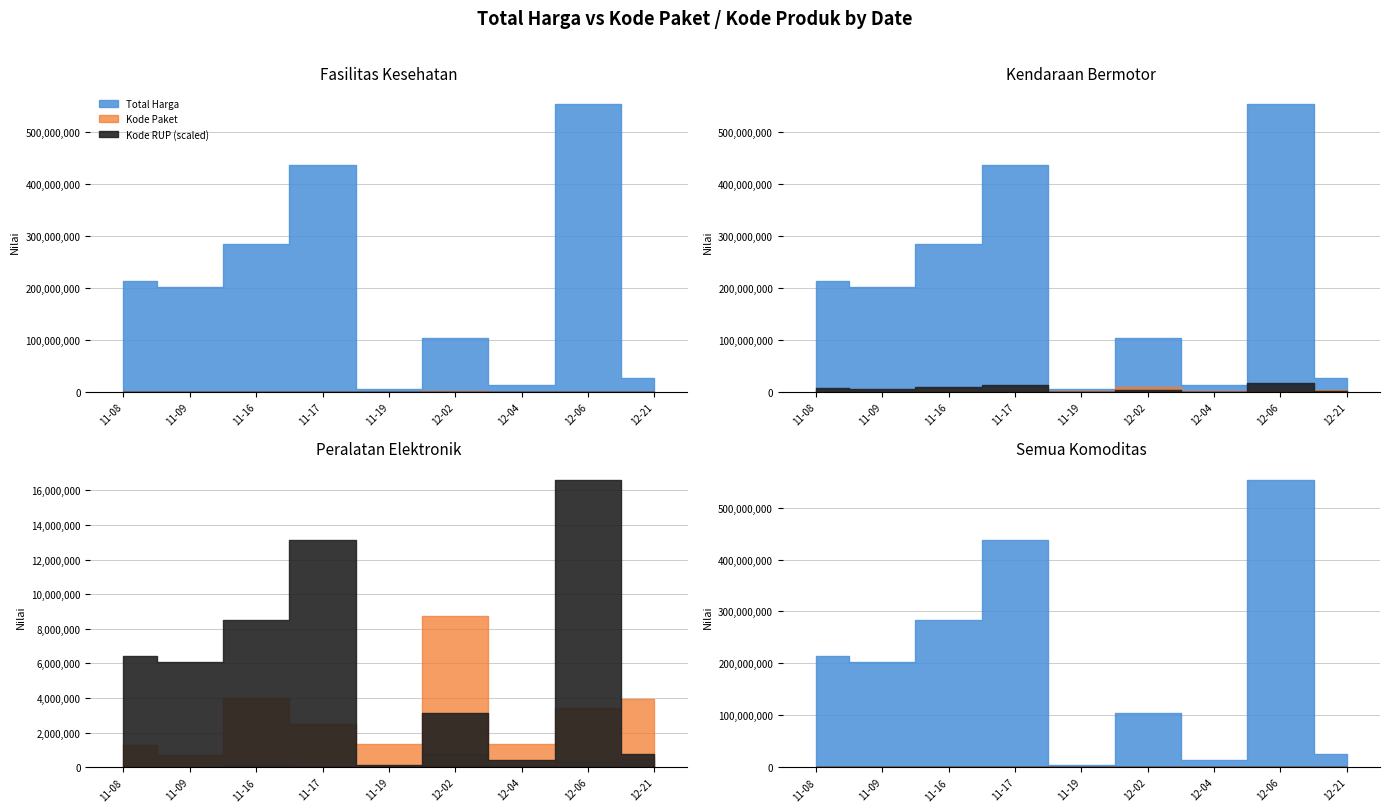

At how many categories does at least one series exceed 381995532?

2